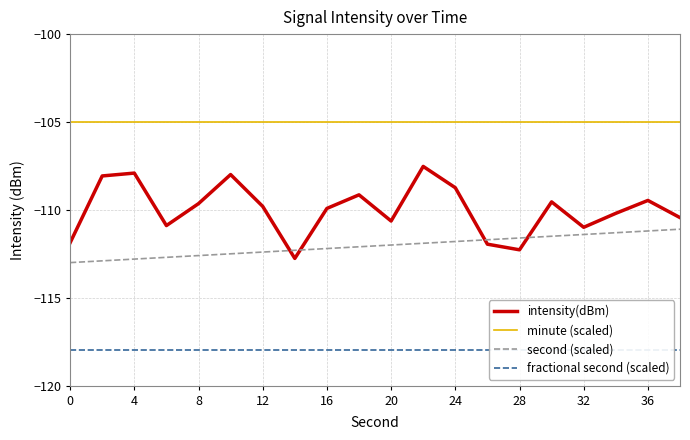

What is the maximum value for second (scaled)?

-111.1